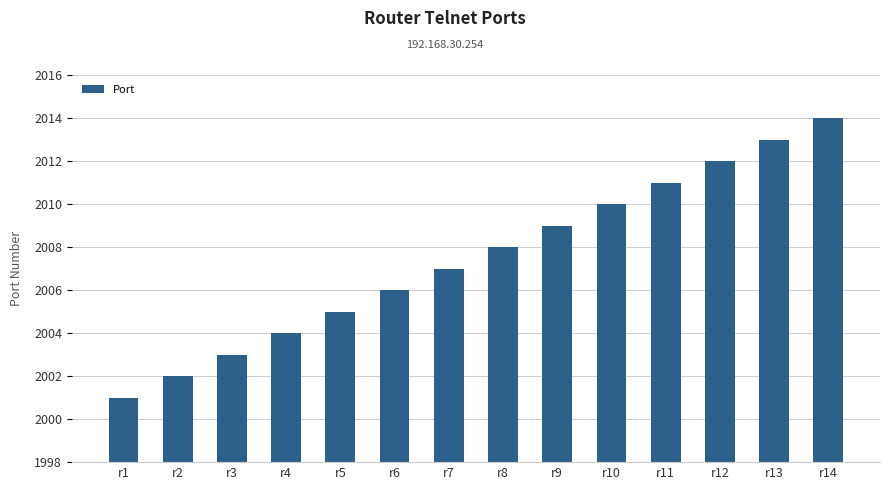

What is the maximum value shown in the chart?

2014